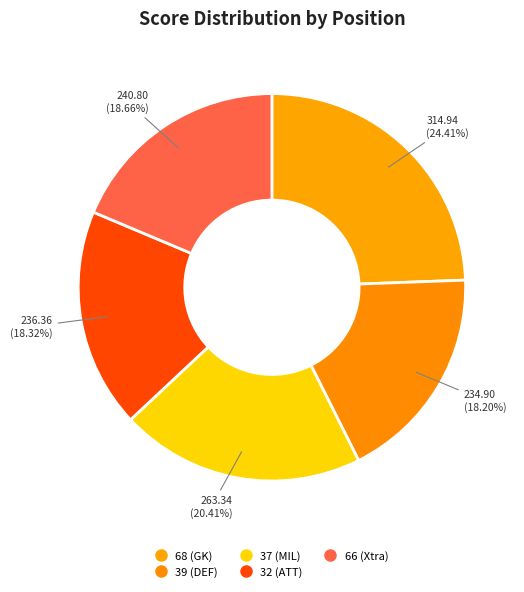

Is 39 (DEF) the majority of the pie?

No